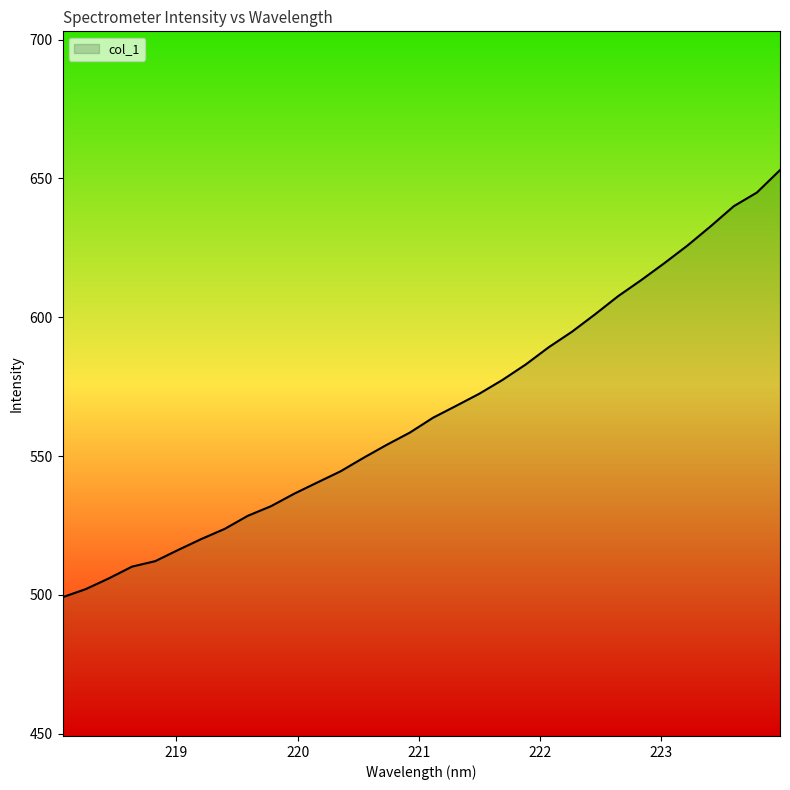

What is the greatest value displayed?

653.0